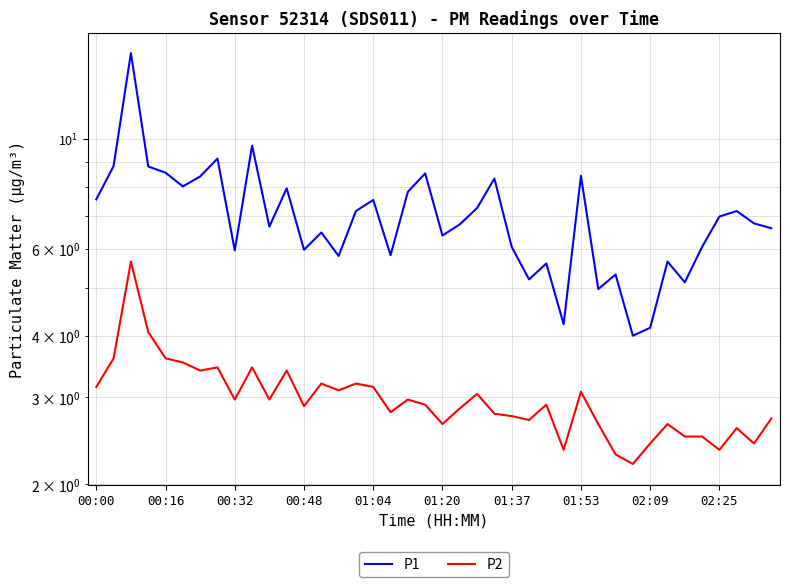

Reading left to right, extract all data points from this chart.

P1: 7.5	8.8	14.9	8.8	8.6	8.0	8.4	9.1	6.0	9.7	6.7	8.0	6.0	6.5	5.8	7.2	7.5	5.8	7.8	8.5	6.4	6.7	7.2	8.3	6.0	5.2	5.6	4.2	8.4	5.0	5.3	4.0	4.2	5.7	5.1	6.0	7.0	7.2	6.8	6.6
P2: 3.1	3.6	5.7	4.1	3.6	3.5	3.4	3.5	3.0	3.5	3.0	3.4	2.9	3.2	3.1	3.2	3.1	2.8	3.0	2.9	2.6	2.9	3.0	2.8	2.8	2.7	2.9	2.4	3.1	2.6	2.3	2.2	2.4	2.6	2.5	2.5	2.4	2.6	2.4	2.7